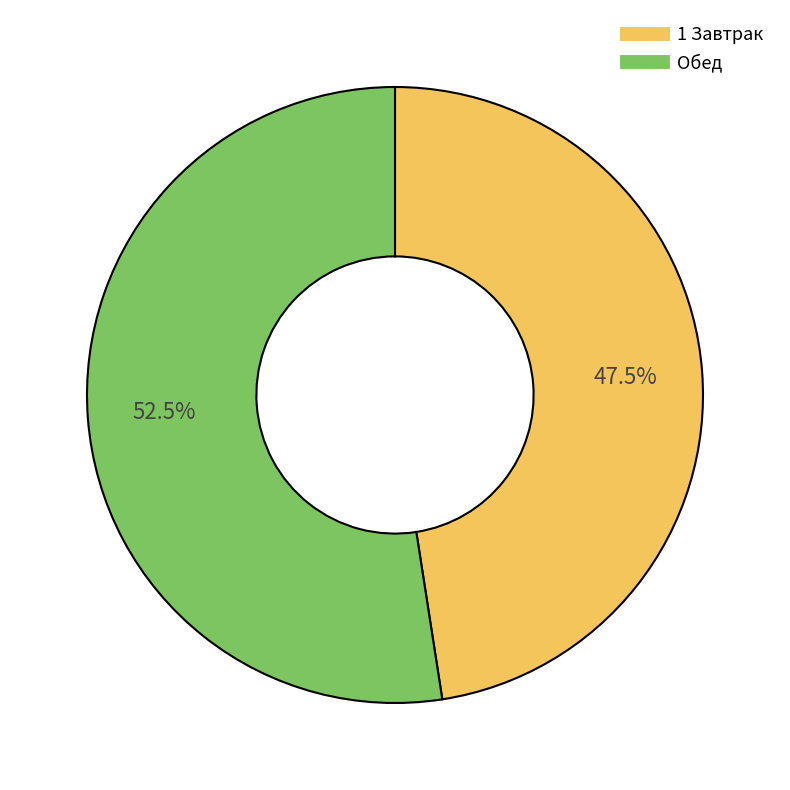

Is 1 Завтрак the majority of the pie?

No